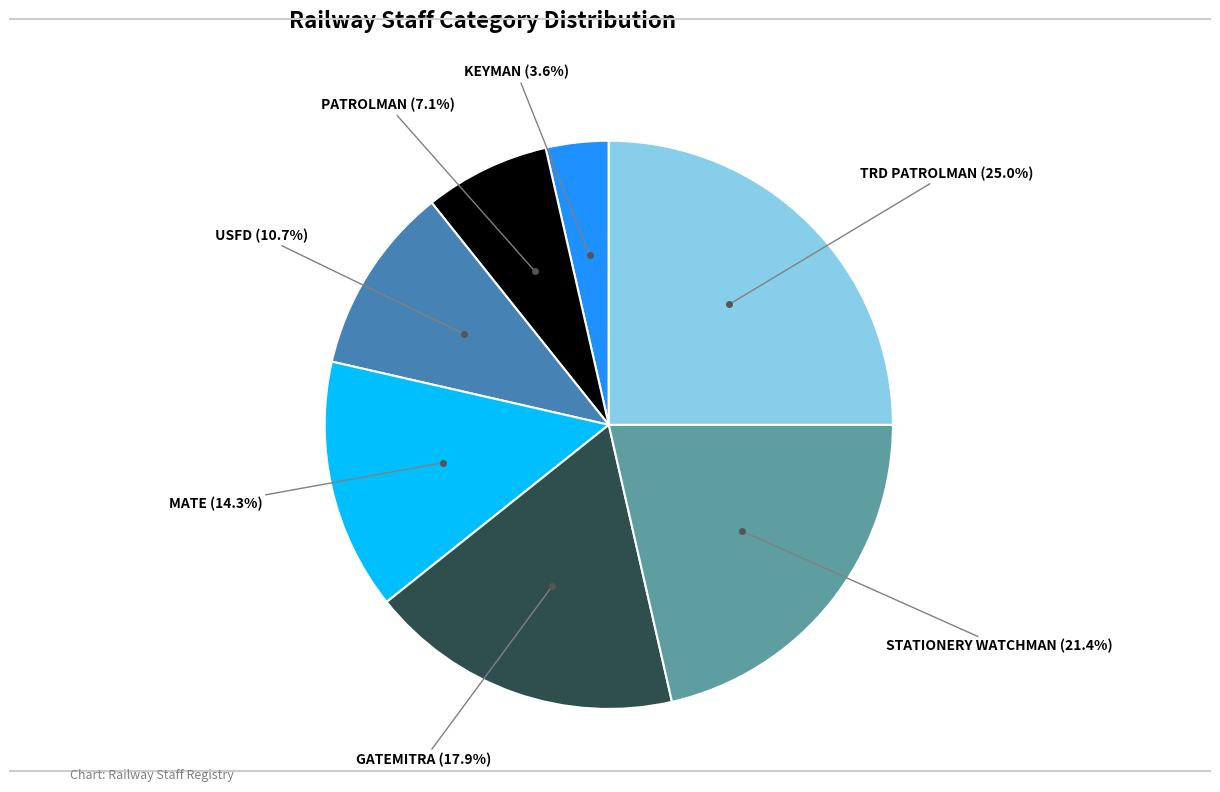

Is there a majority slice in this chart?

No